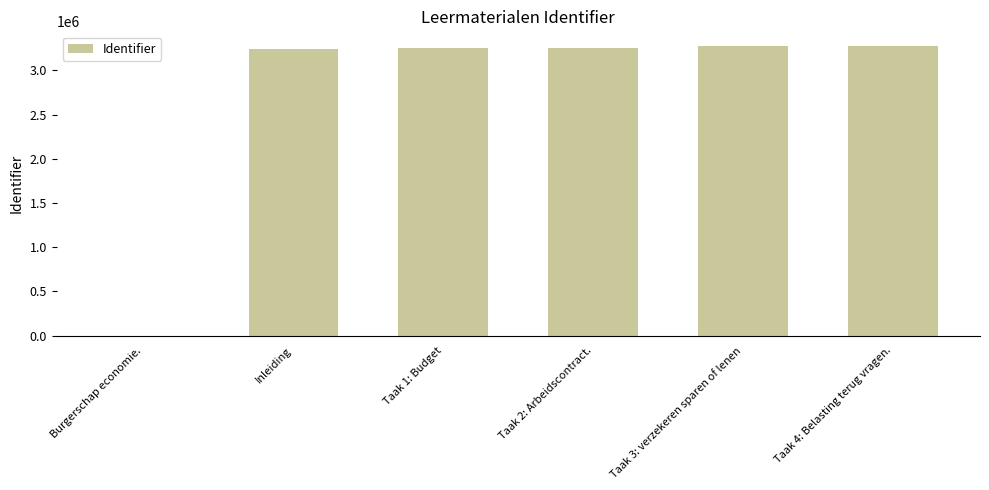

What is the greatest value displayed?

3278918